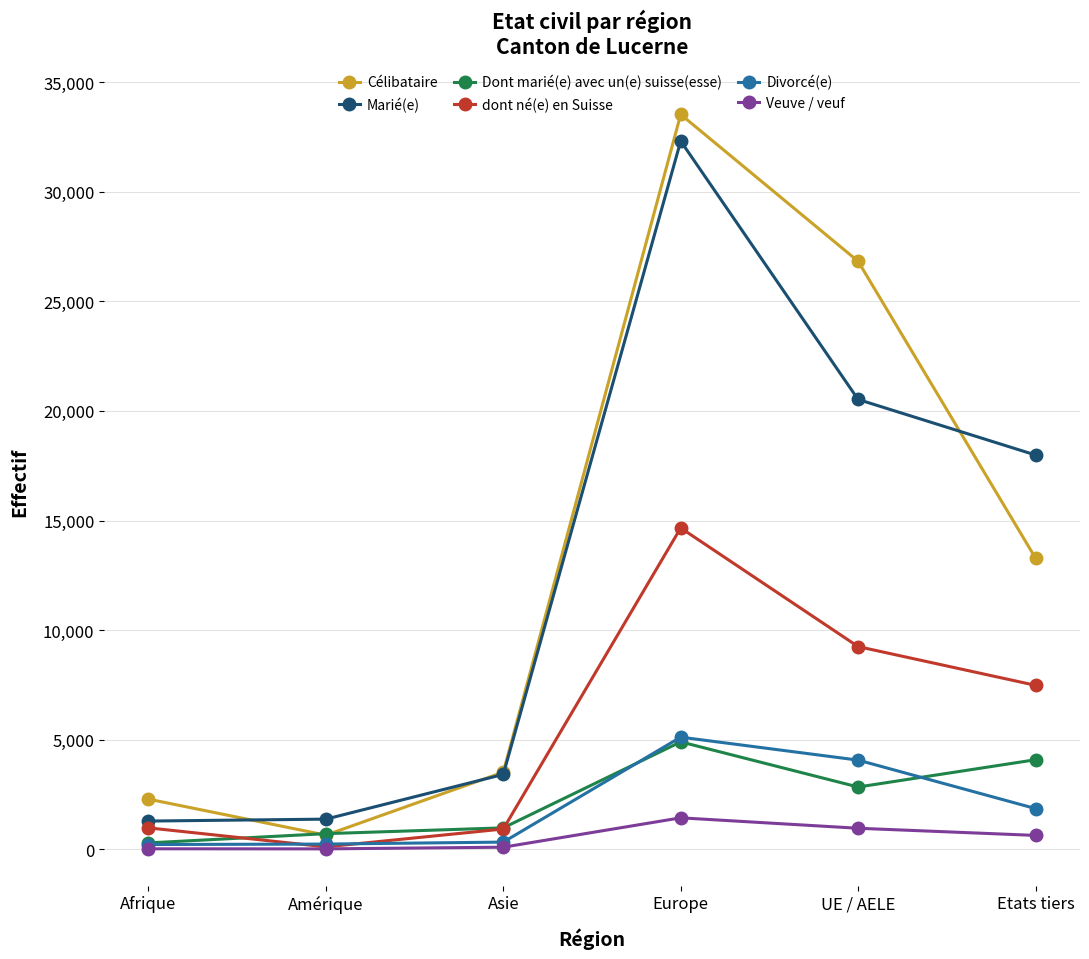

What is the value of the Dont marié(e) avec un(e) suisse(esse) point at the 3rd from the left?

985